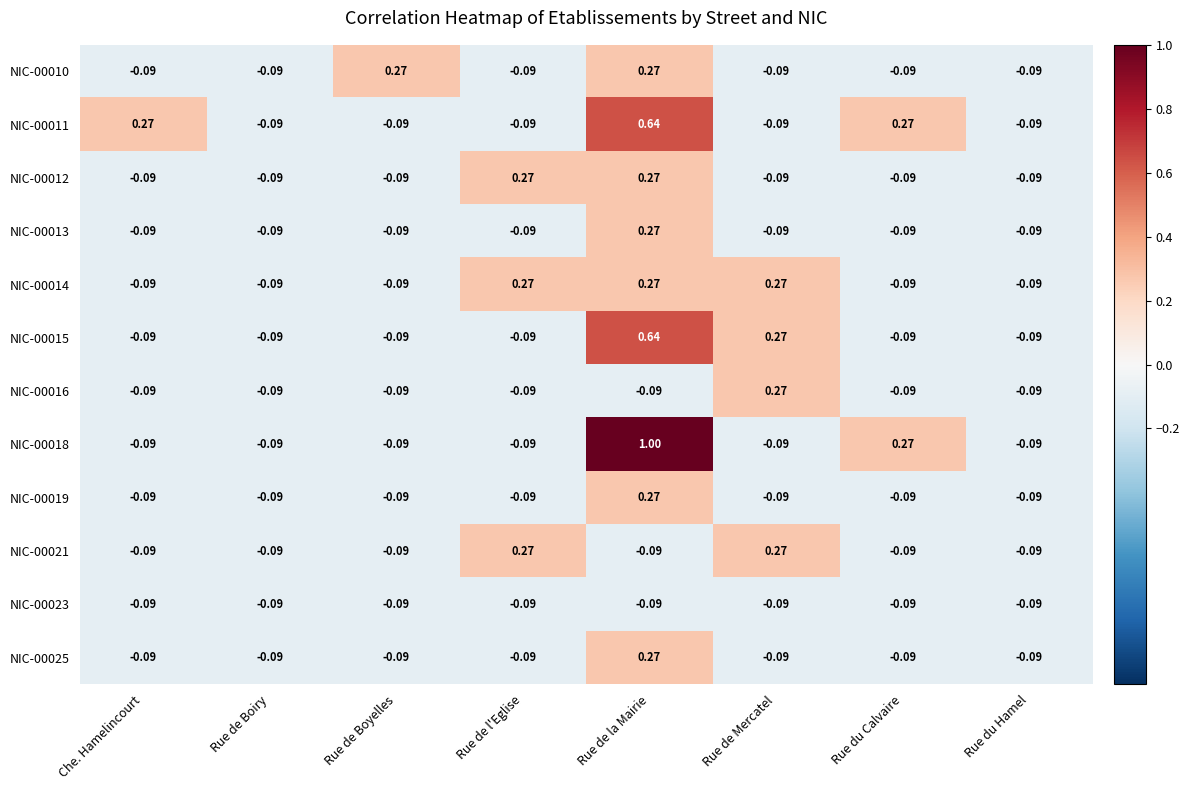

Where does the NIC-00011 series first go above 0?

Che. Hamelincourt